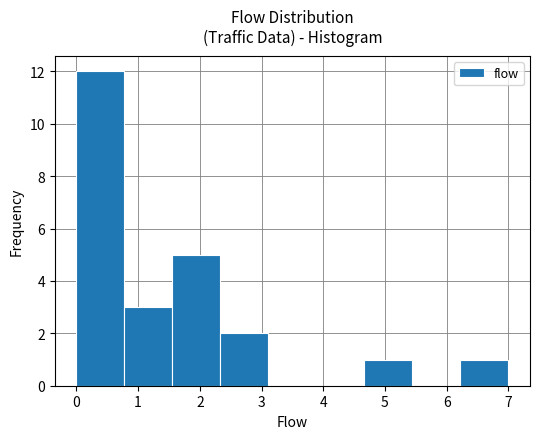

Reading left to right, list every bar in this chart as the range it spans on the x-axis followed by its height. Neither the bar edges nor the heights are printed on the chart, so give them approximately, as read against the axes.

0.0 to 0.8: 12
0.8 to 1.6: 3
1.6 to 2.3: 5
2.3 to 3.1: 2
3.1 to 3.9: 0
3.9 to 4.7: 0
4.7 to 5.4: 1
5.4 to 6.2: 0
6.2 to 7.0: 1